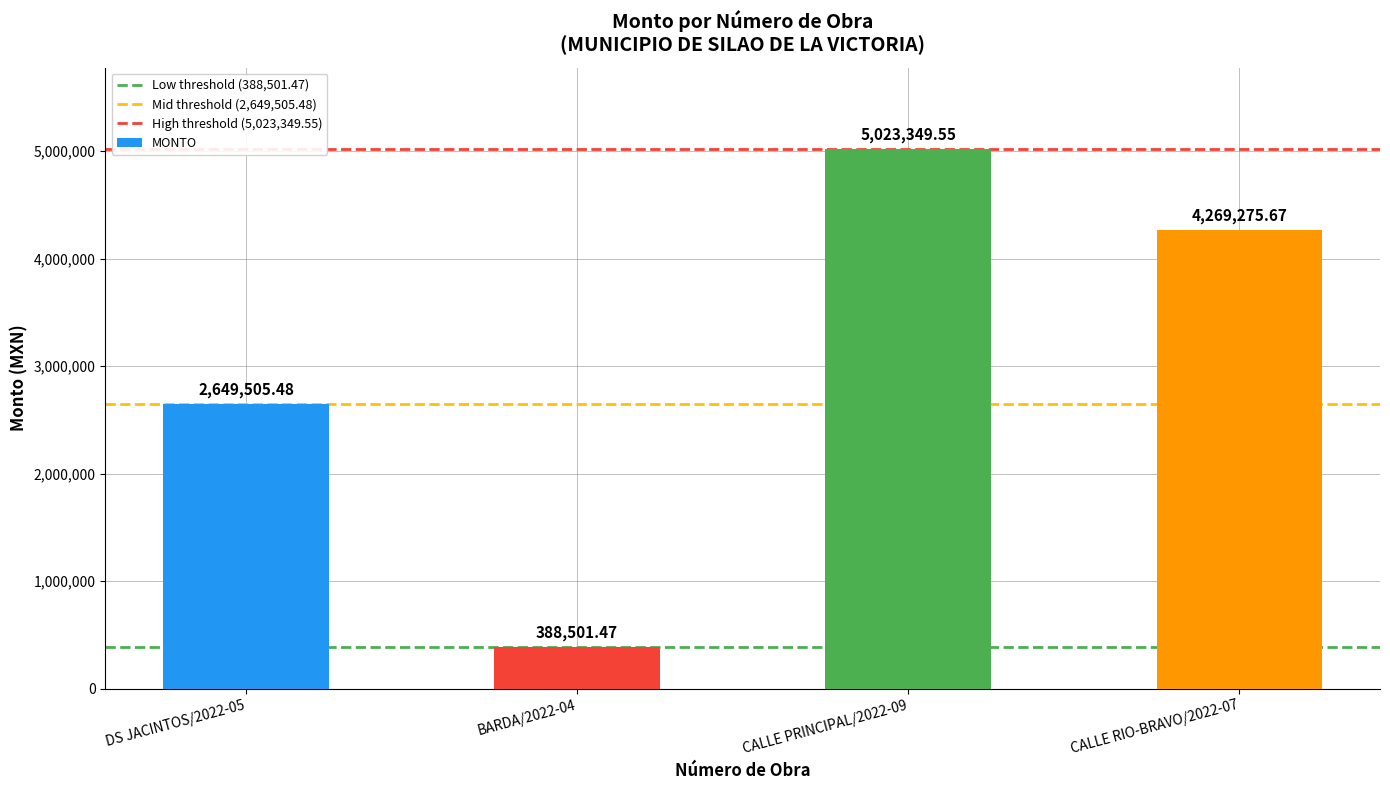

What is the label of the 2nd bar from the right?

CALLE PRINCIPAL/2022-09